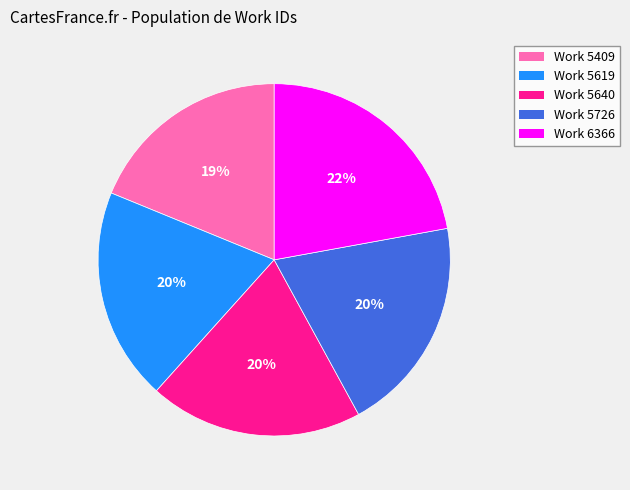

Is it true that Work 5640 is 20% of the pie?

True